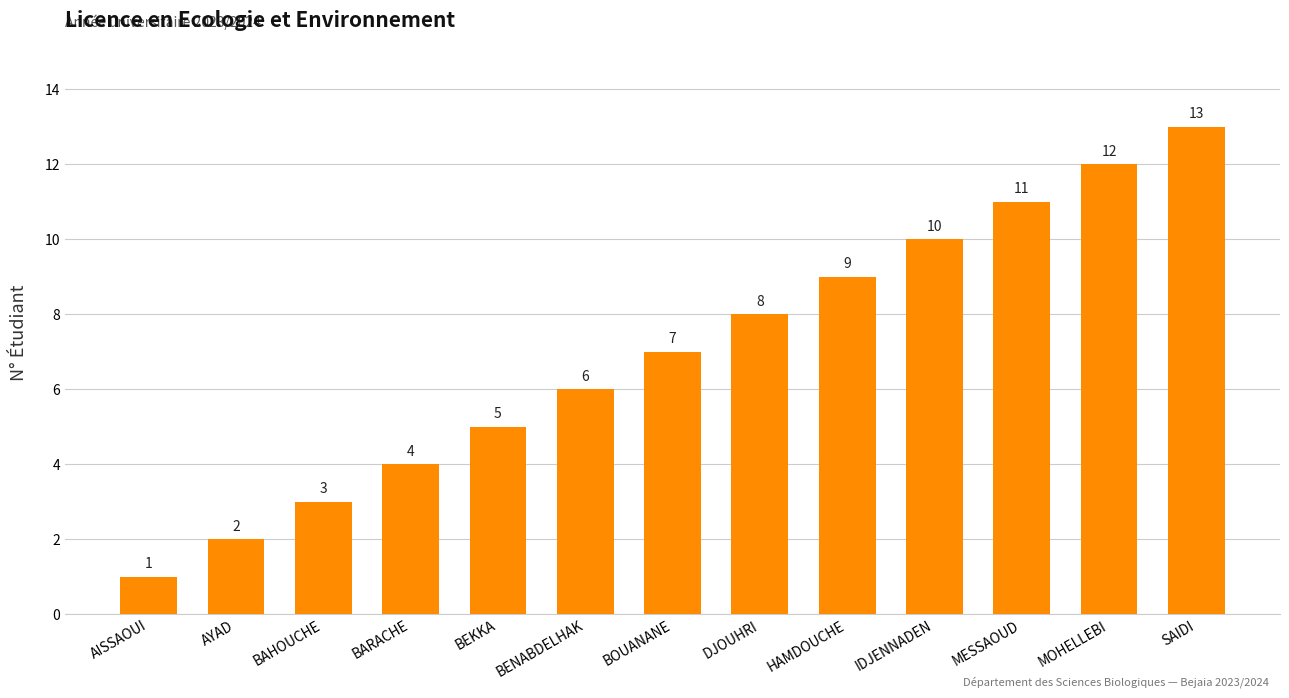

True or false: the data shows 4 at BARACHE.

True